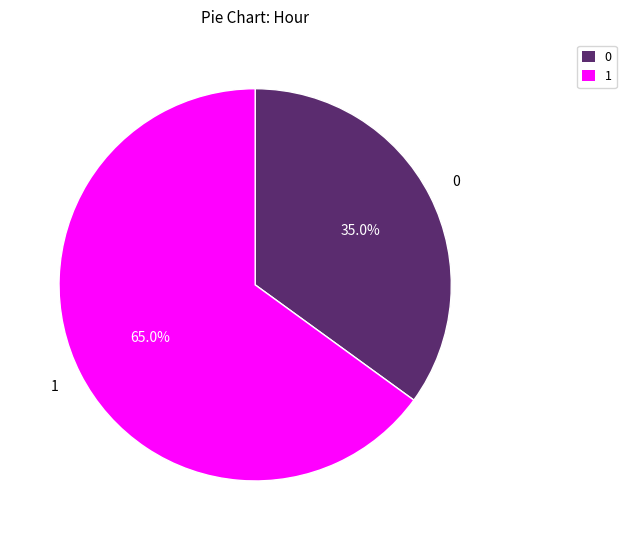

How many slices are in this pie chart?

2